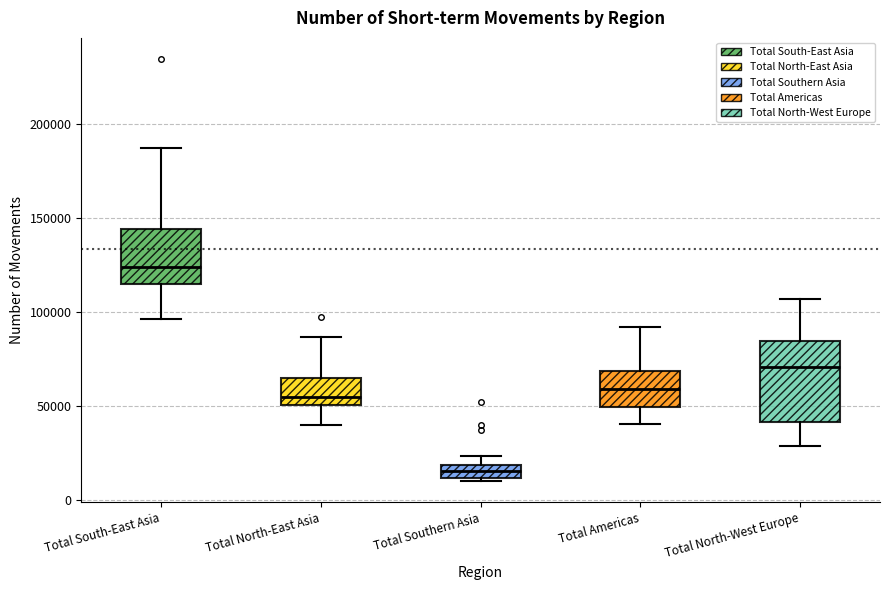

Which box has the lowest median line?

Total Southern Asia